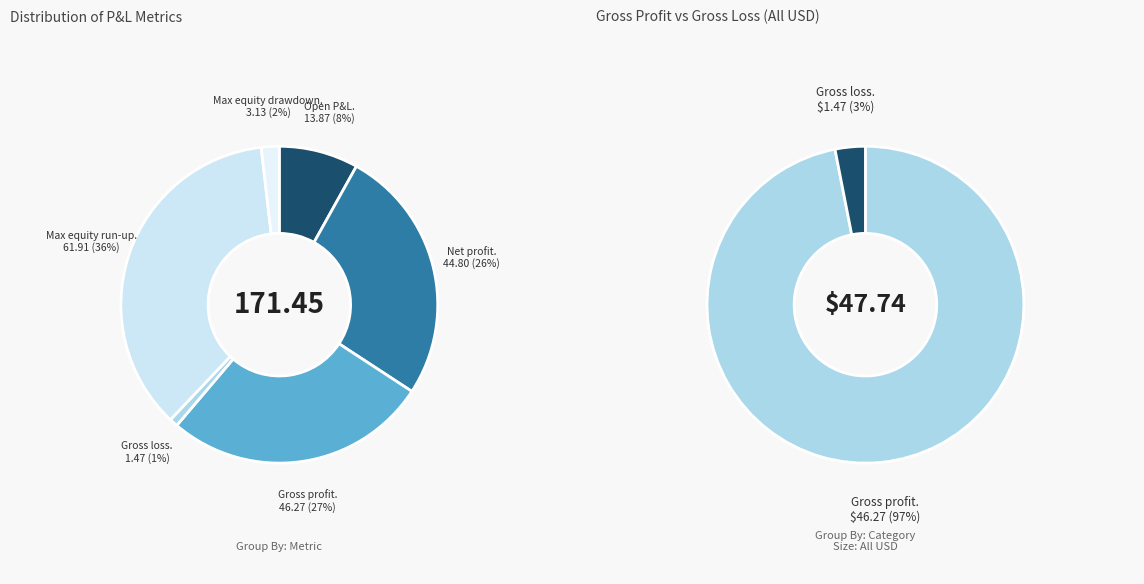

Rank the categories by value from lowest to highest.

Gross loss, Max equity drawdown, Open P&L, Net profit, Gross profit, Max equity run-up